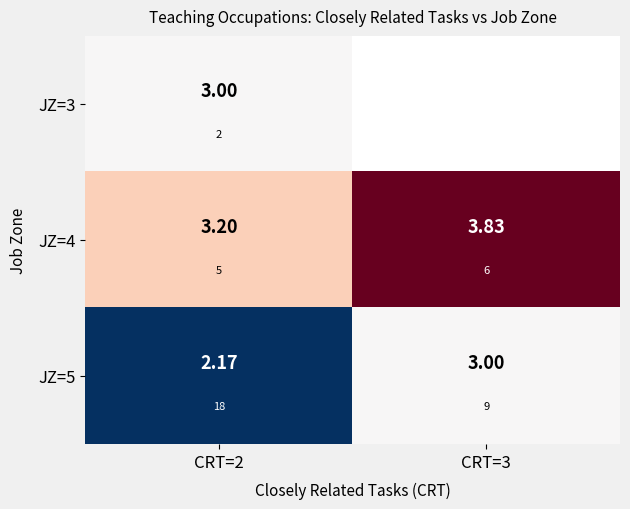

Rank the series by their average value, from lowest to highest.

JZ=5, JZ=3, JZ=4